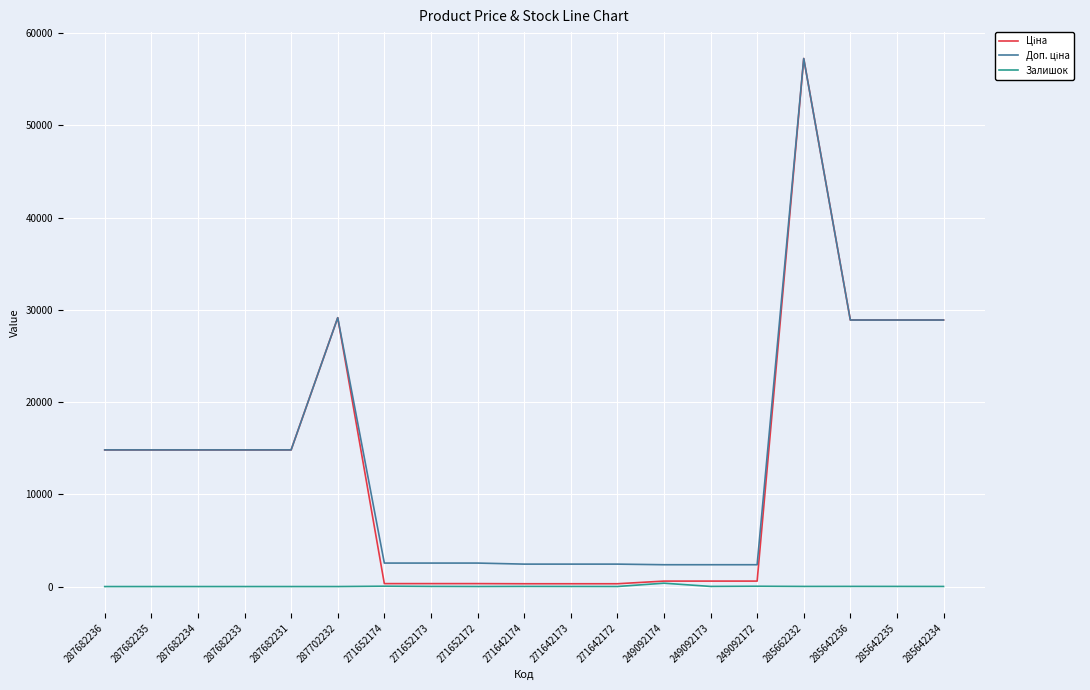

The Залишок series shows 0.0 at 287682236. True or false?

True